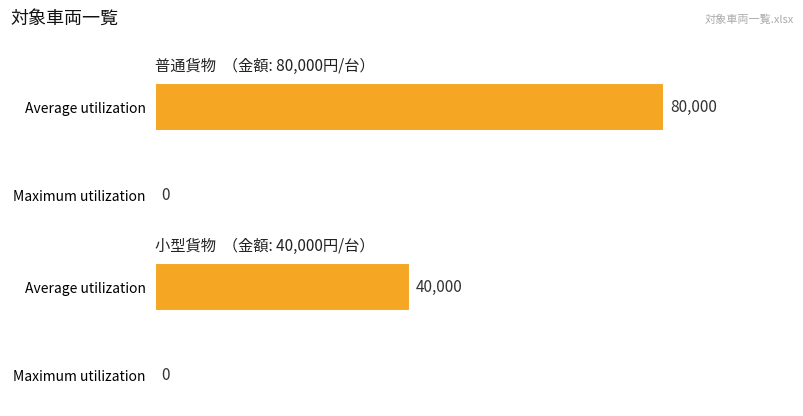

What is the difference between the 小型貨物 values at 計 and 金額（円/台）?

40000